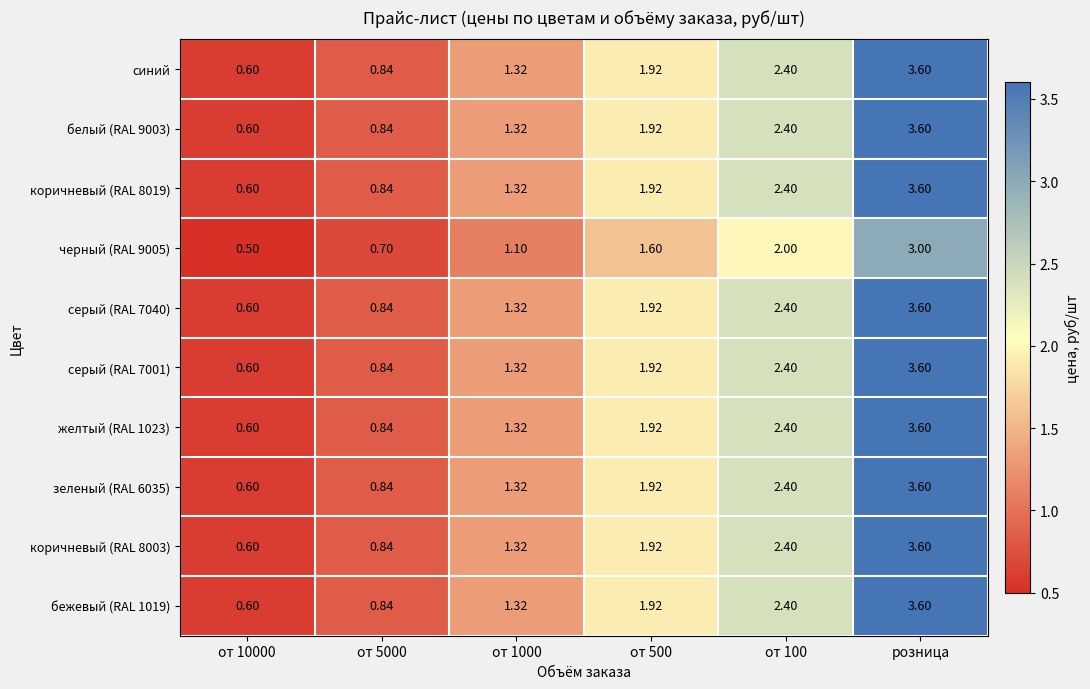

Which category has the highest value in the серый (RAL 7040) series?

розница